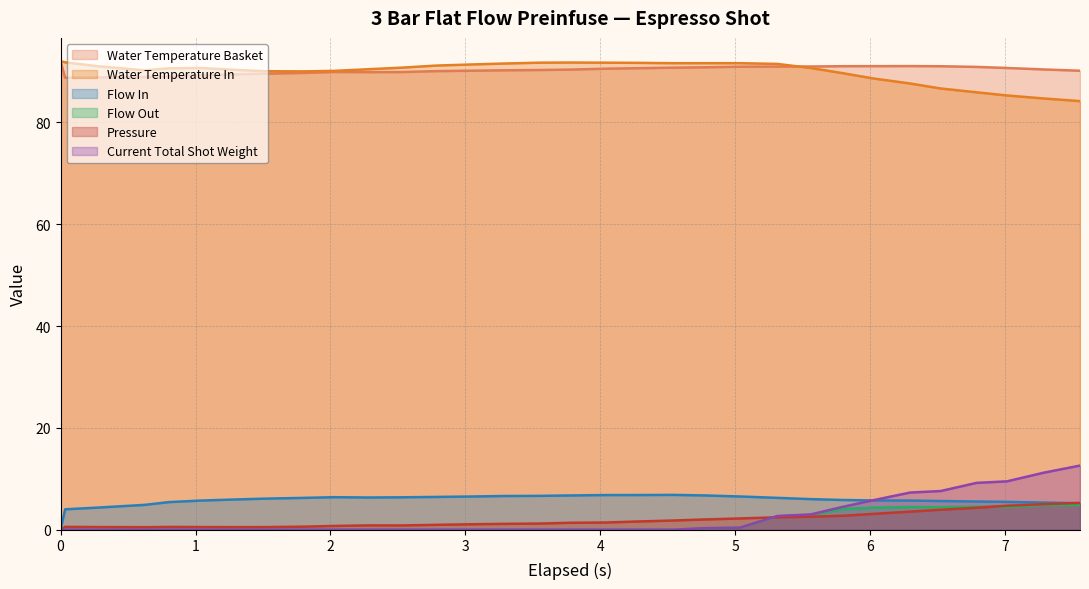

What is the highest value of the water_temperature_in series?

92.0